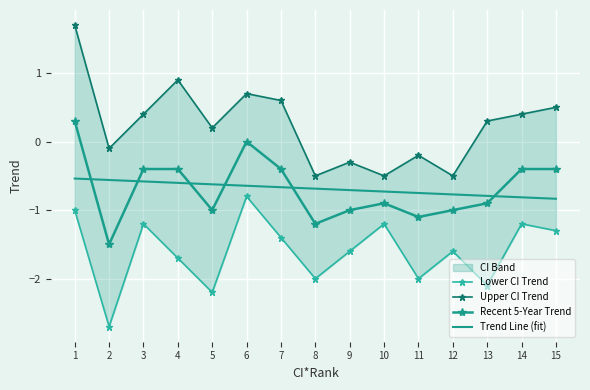

How many data points does each series have?

15